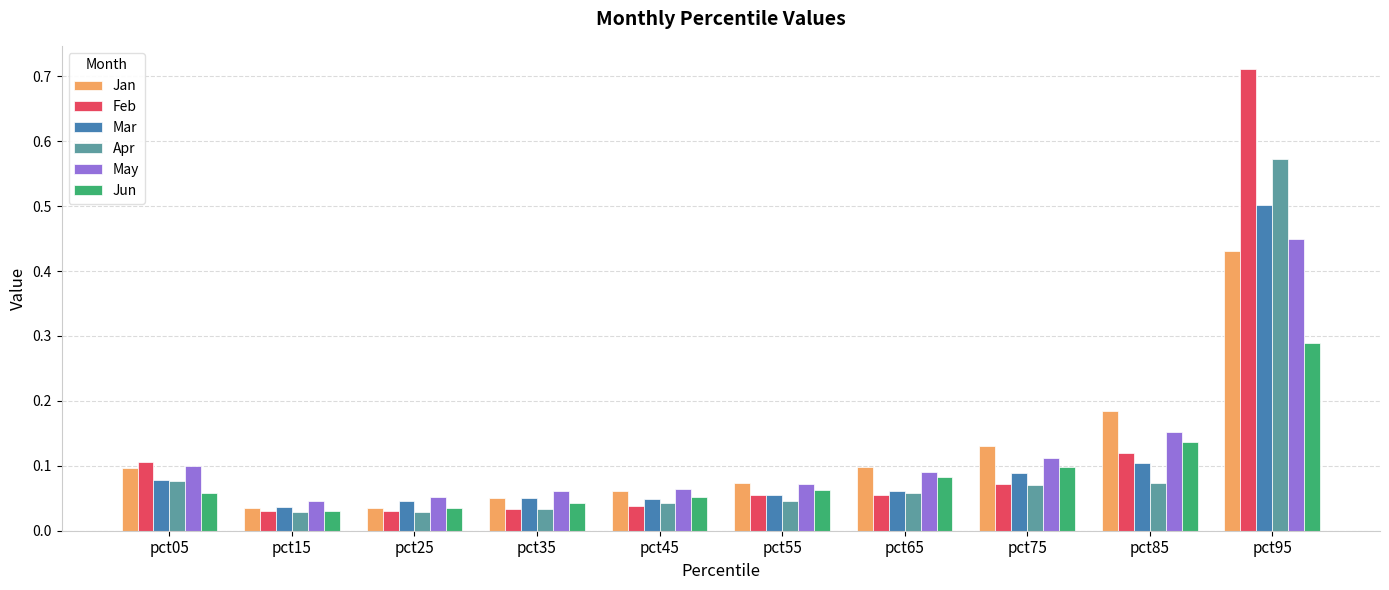

Is the value of Apr at pct85 greater than the value of Jun at pct55?

Yes